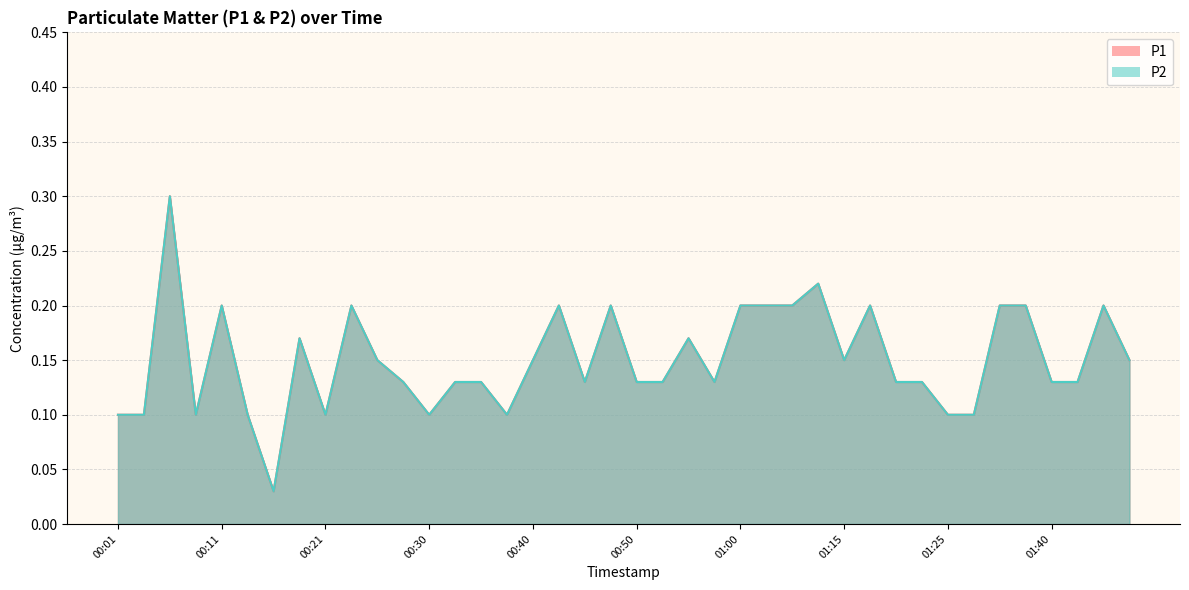

List the series in order of their peak value, highest first.

P1, P2